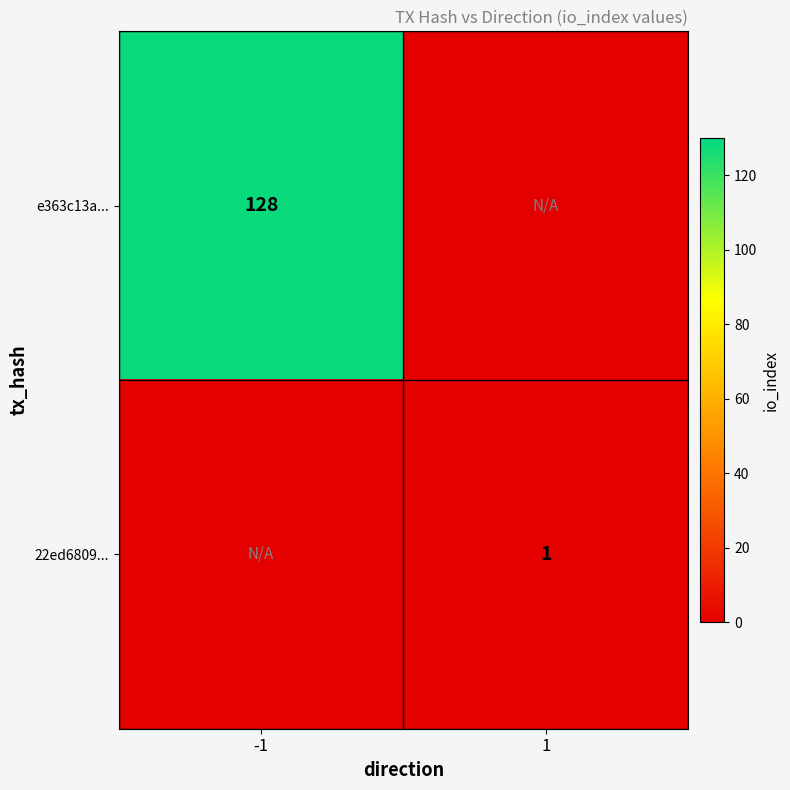

The 22ed6809... series shows 2 at 1. True or false?

False